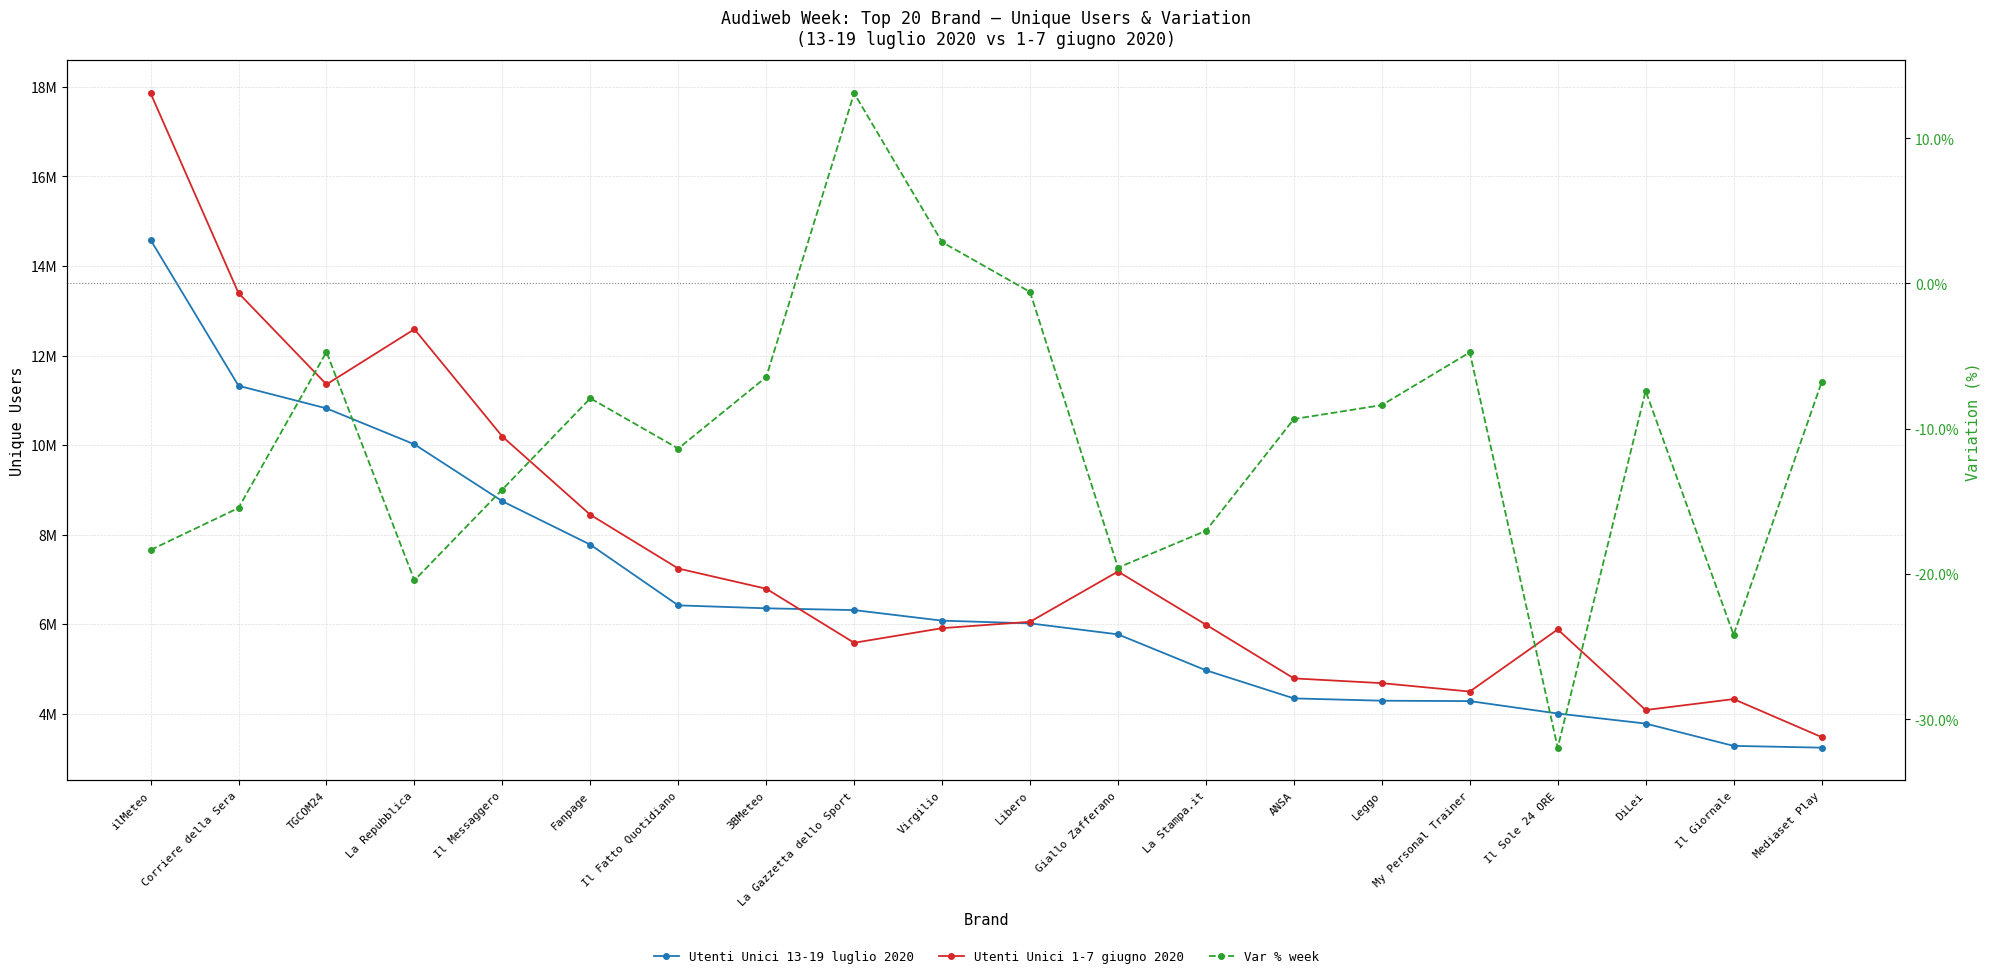

At which category does Var % week reach its first local valley?

La Repubblica